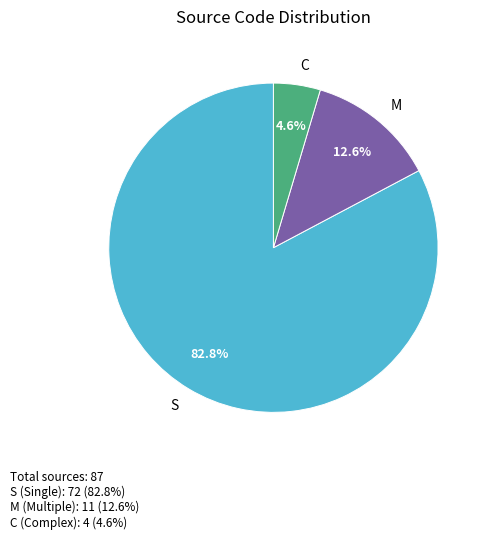

Rank the categories by value from lowest to highest.

C, M, S